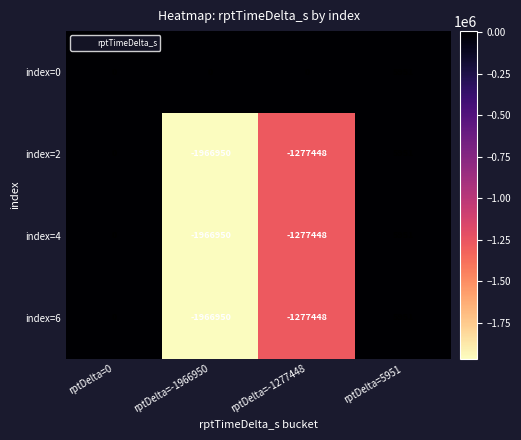

Which category has the lowest value in the index=6 series?

rptDelta=-1966950